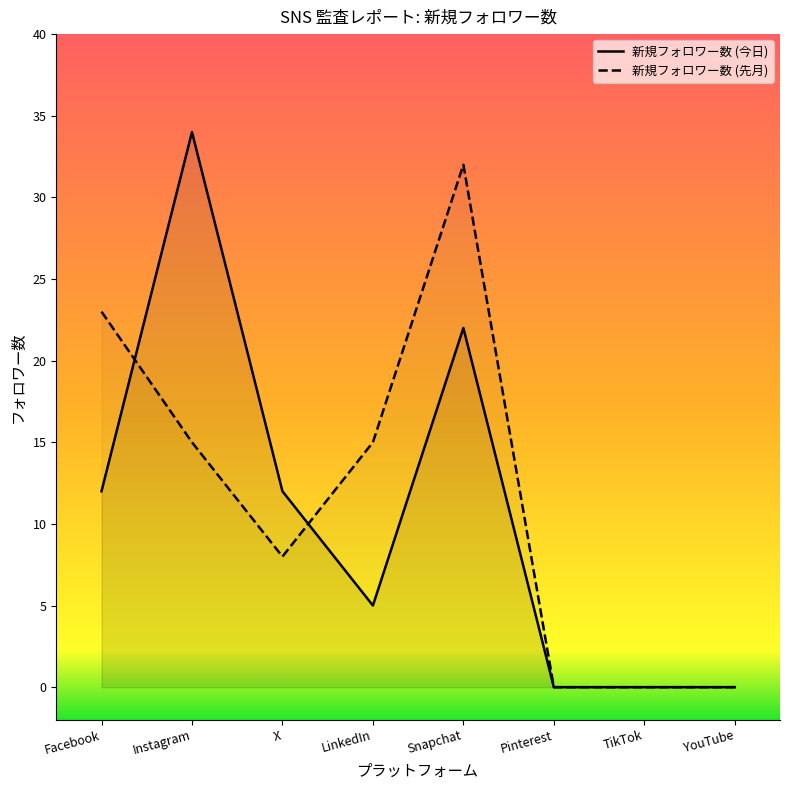

Which series has the largest total across all categories?

新規フォロワー数 (先月)